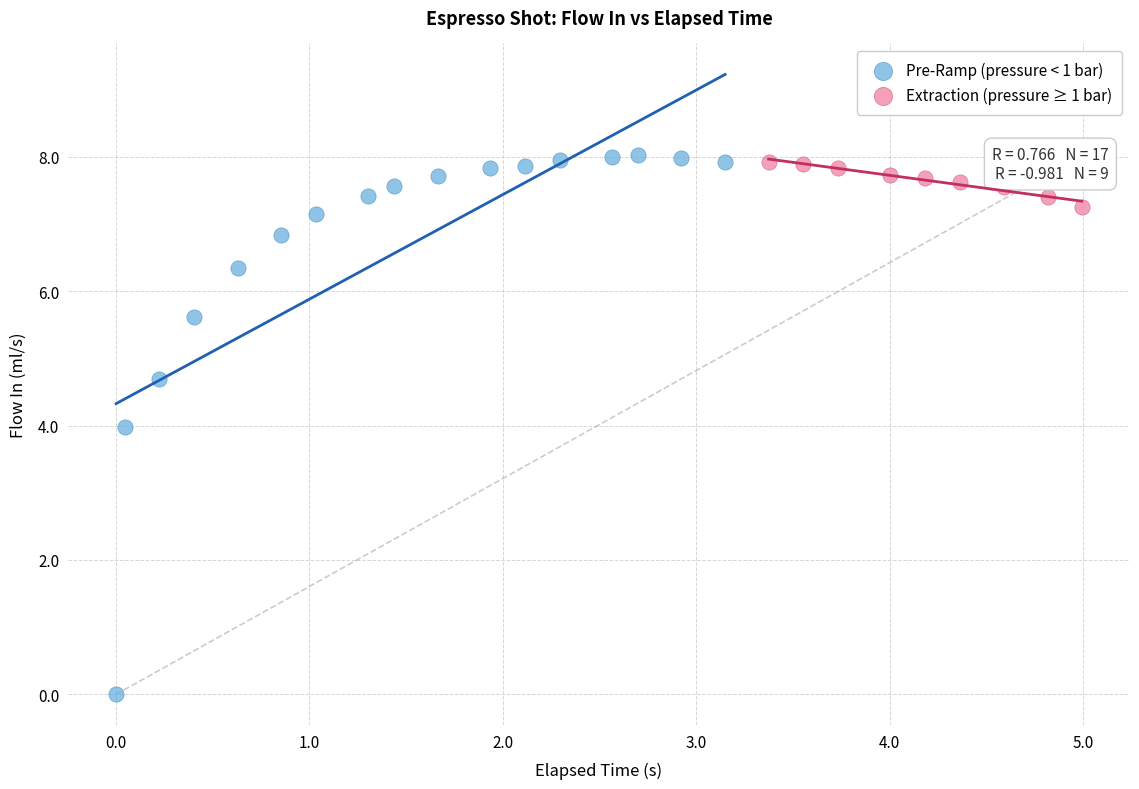

Which series has the widest spread of Y values?

Pre-Ramp (pressure < 1 bar)